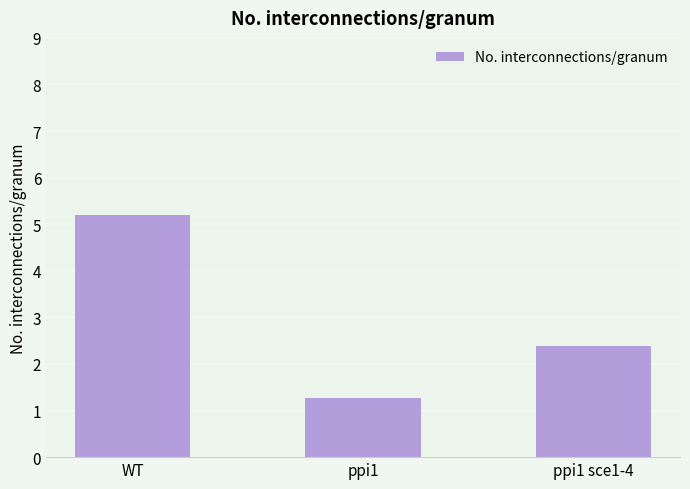

At which label is the value closest to 3?

ppi1 sce1-4